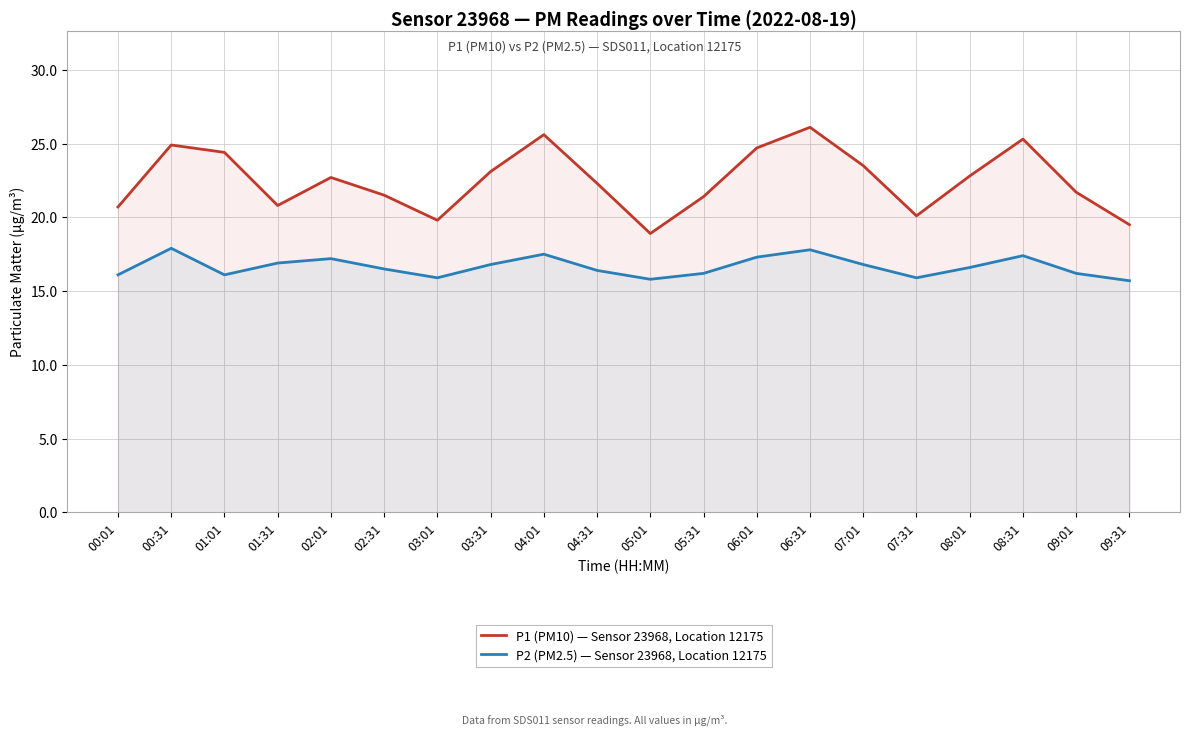

True or false: P1 (PM10) — Sensor 23968, Location 12175 and P2 (PM2.5) — Sensor 23968, Location 12175 cross at least once.

False